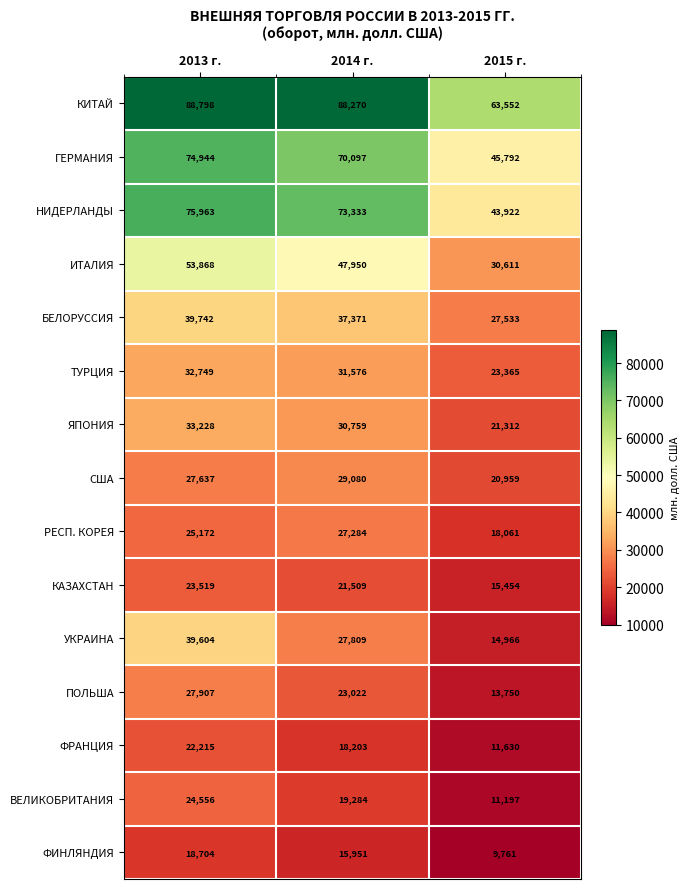

What is the total value across all series at 2015 г.?

371865